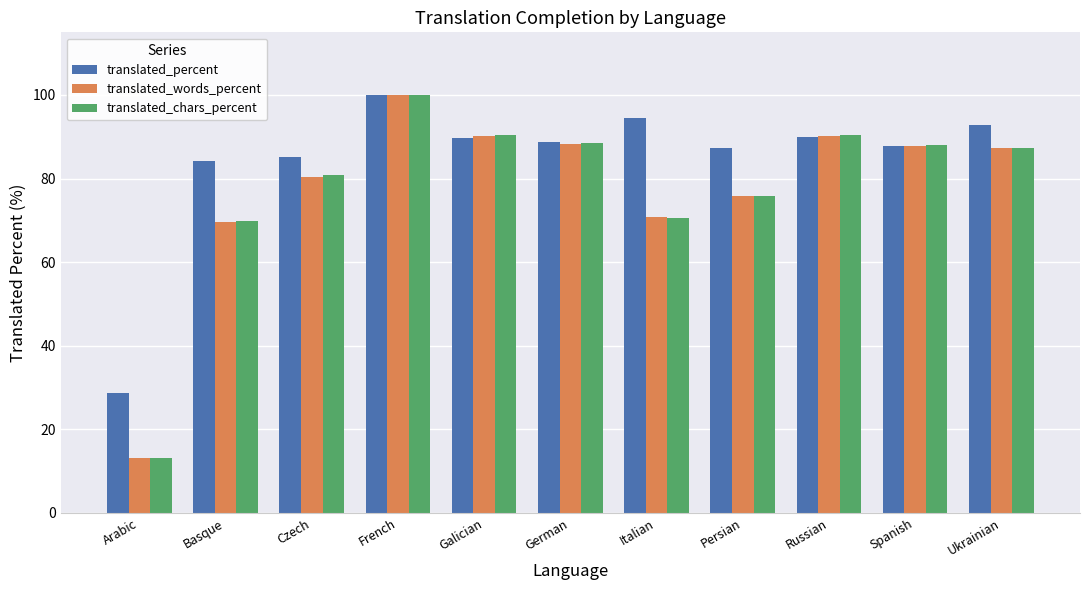

What is the total value across all series at Russian?

270.6